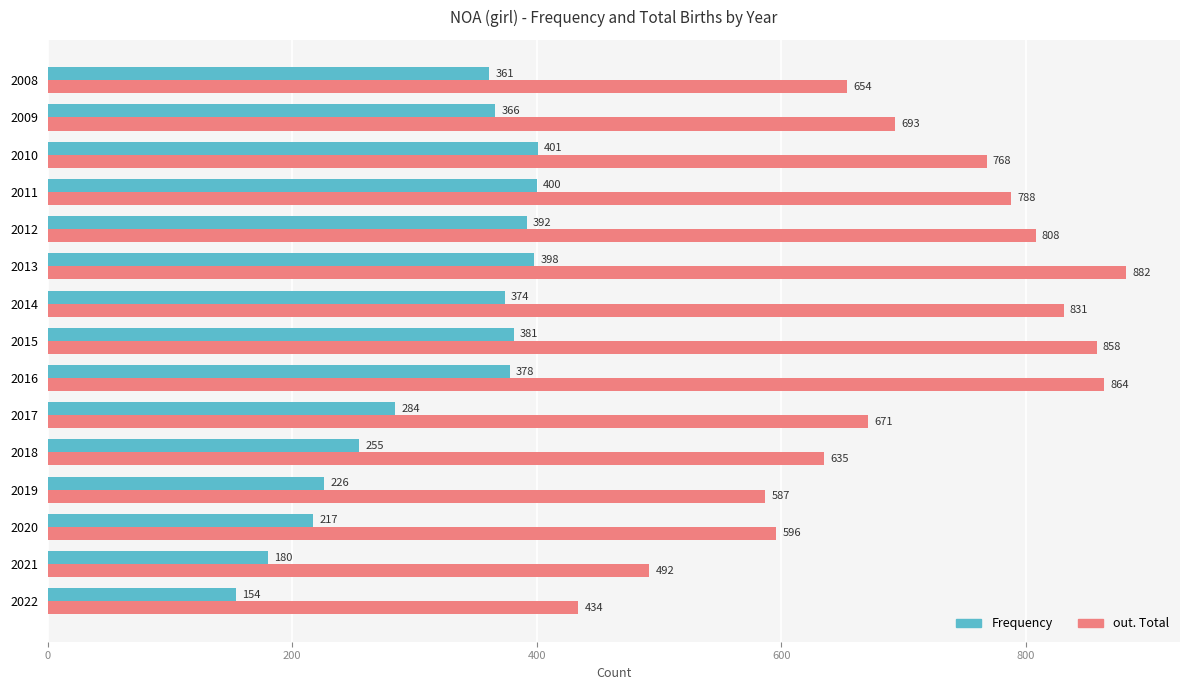

Where is out. Total nearest to the value 658?

2008